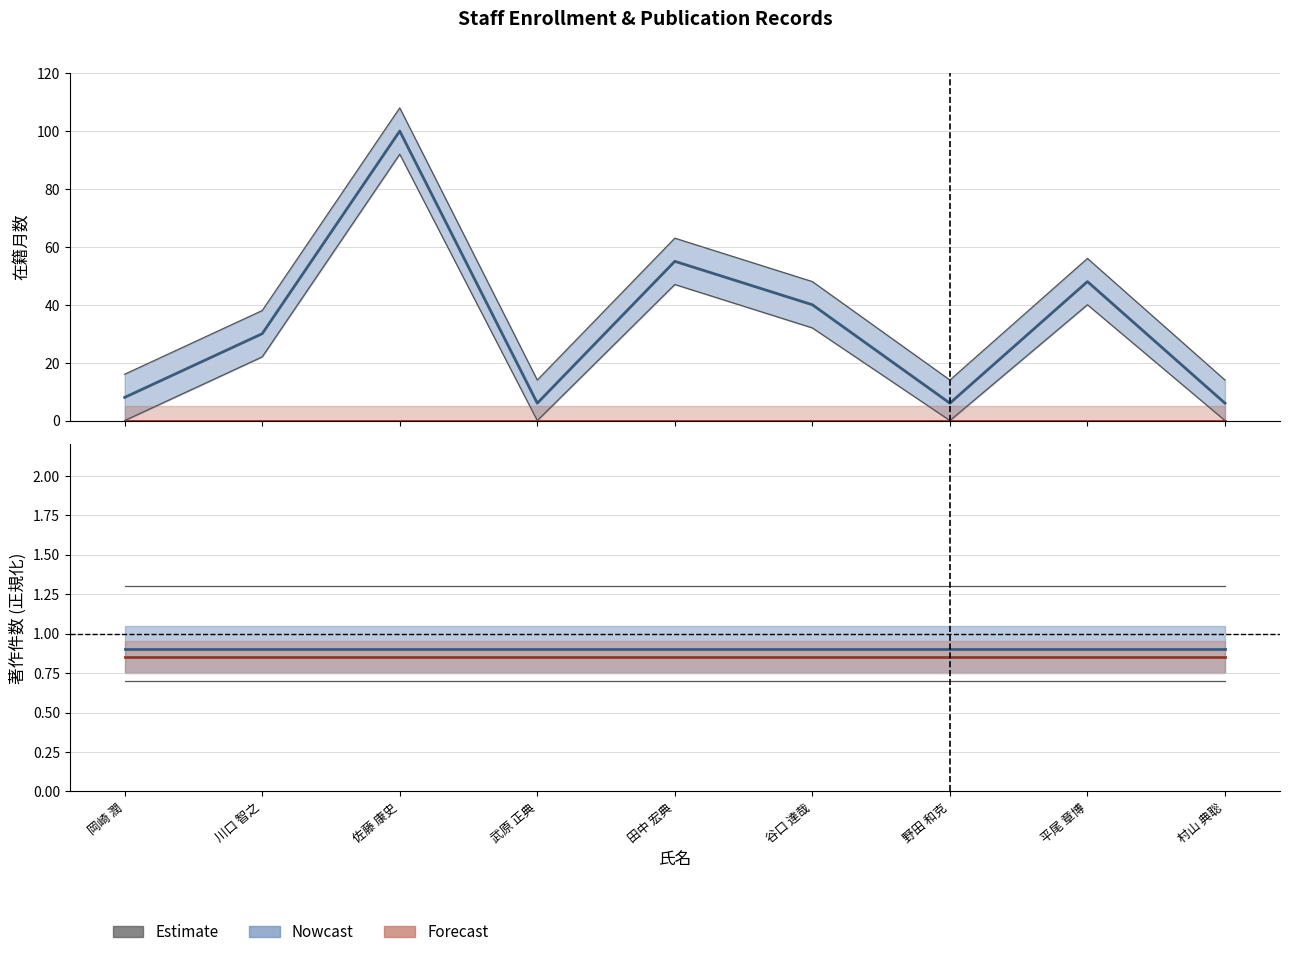

What is the sum of all 著作2020(欧文) values?

7.6